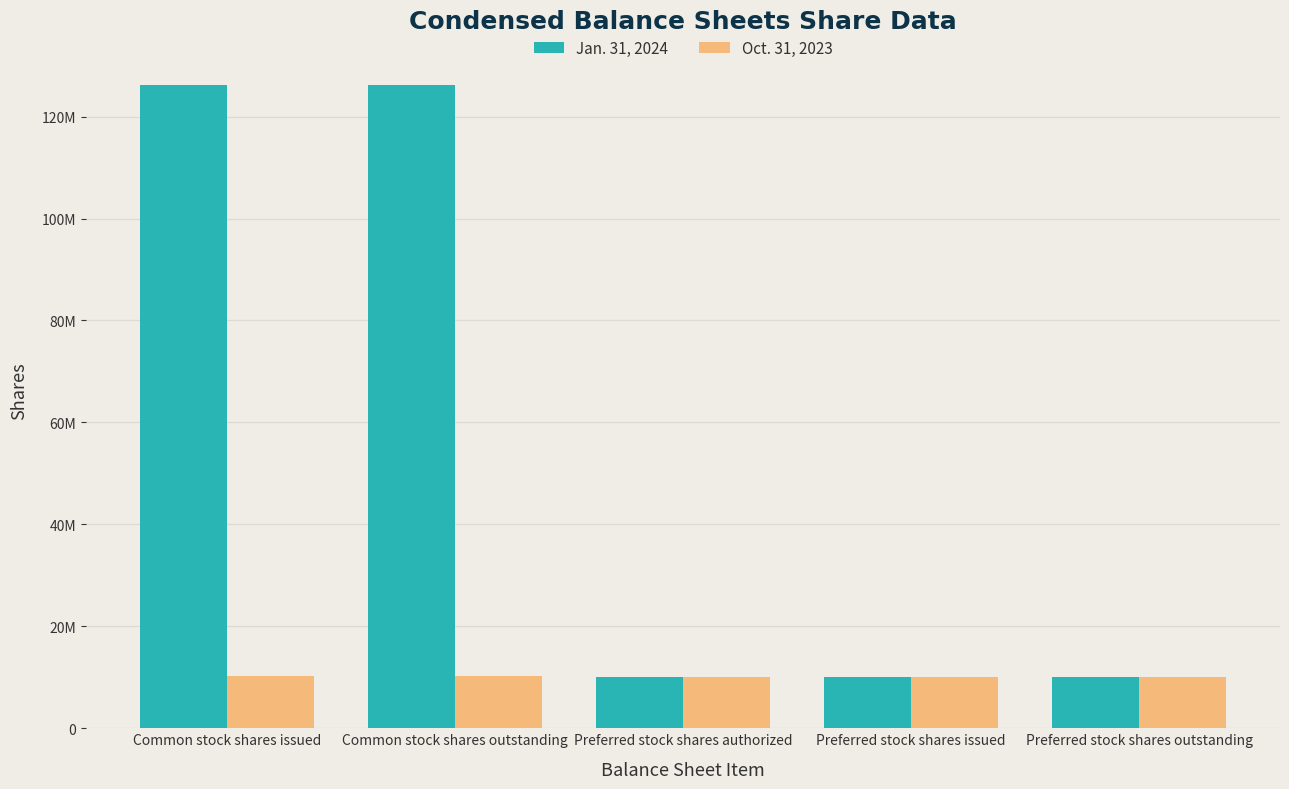

What is the maximum value shown in the chart?

126160534